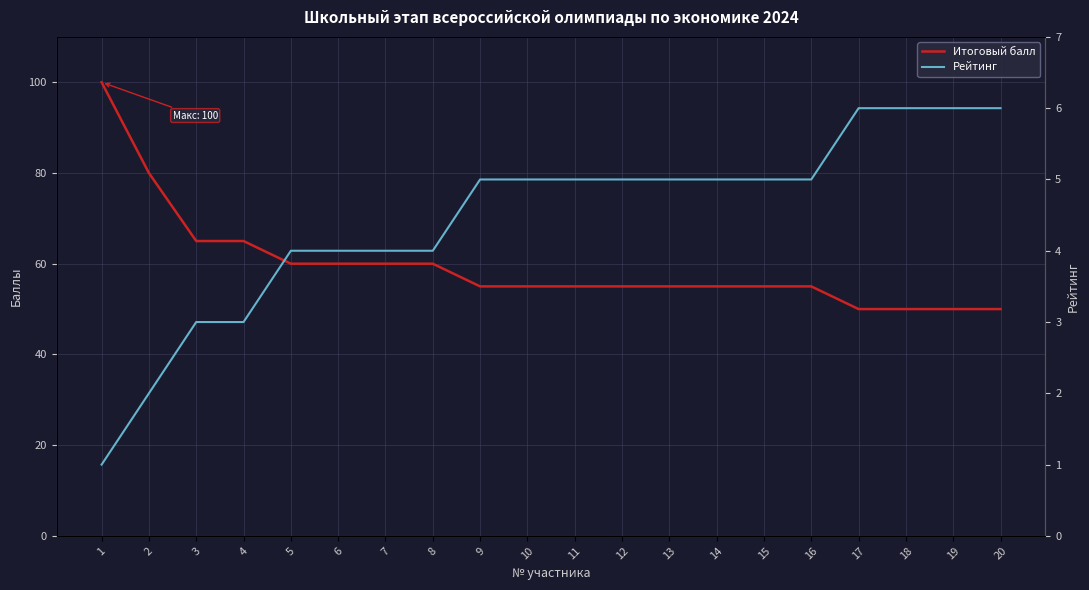

What is the total value across all series at 4?

68